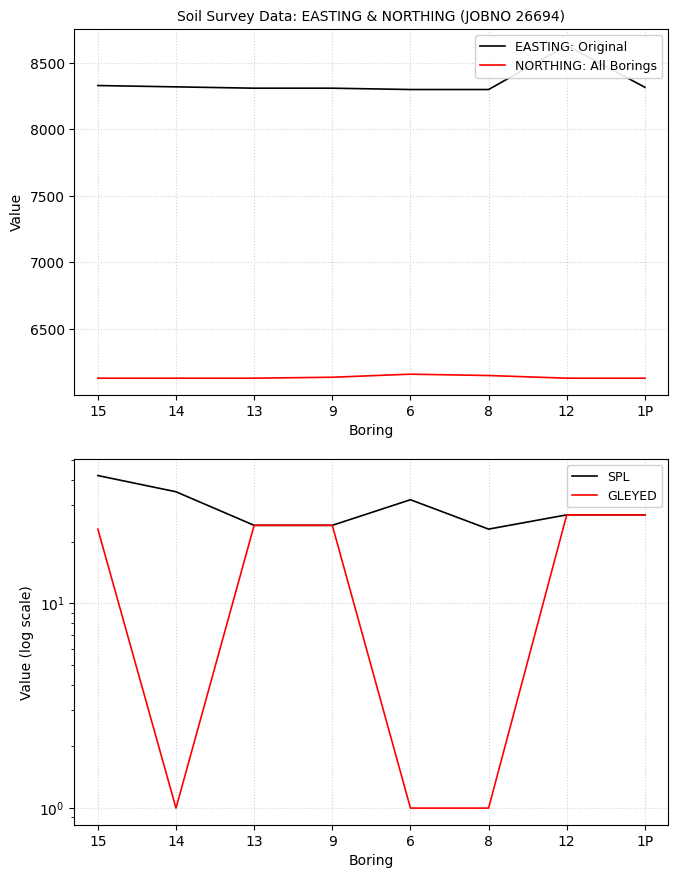

Between 6 and 1P, which series saw the biggest shift?

NORTHING: All Borings